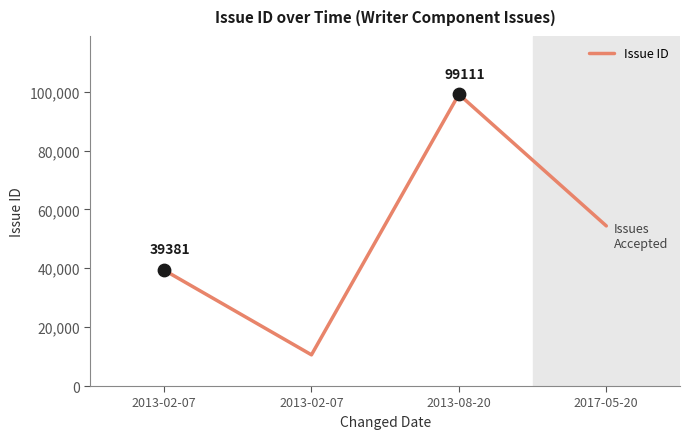

How many values are below 54401?

2